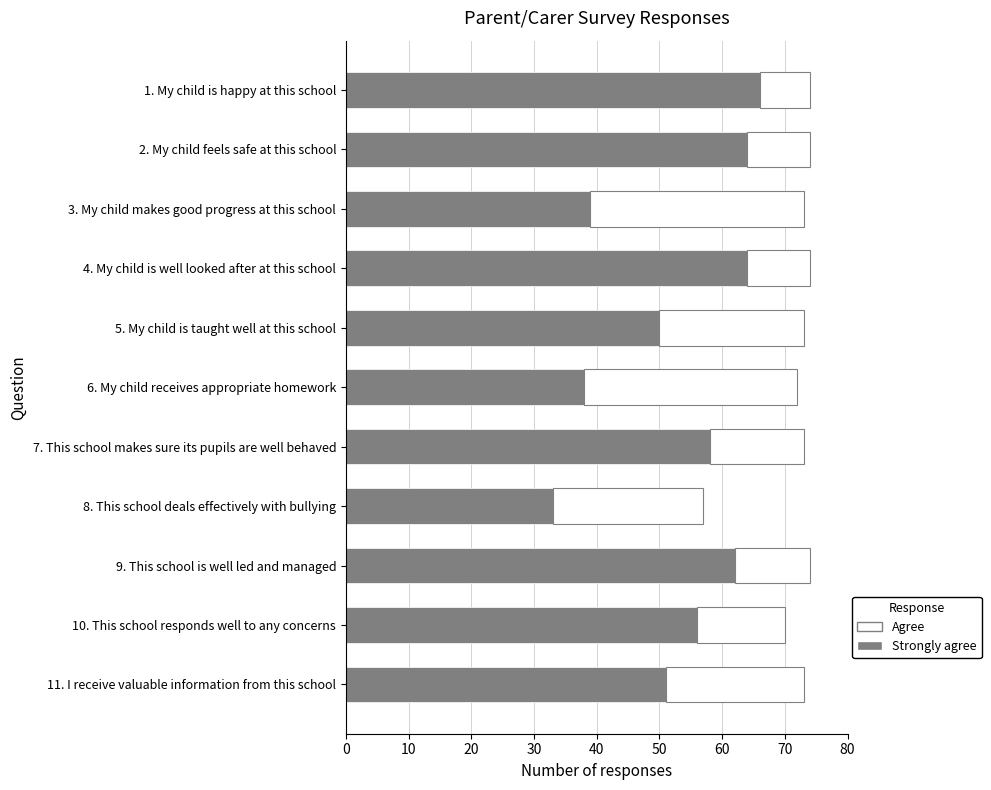

What is the highest value of the Strongly agree series?

66